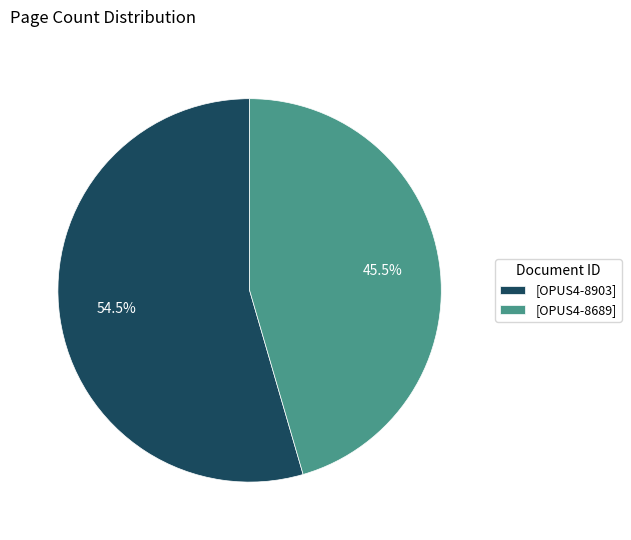

Is there a majority slice in this chart?

Yes